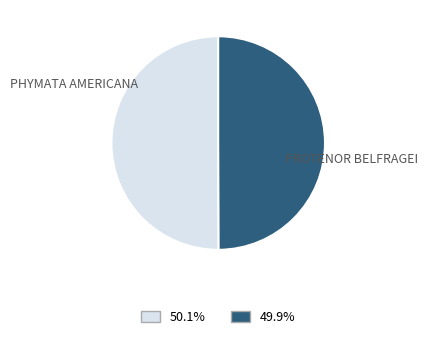

How many slices are in this pie chart?

2